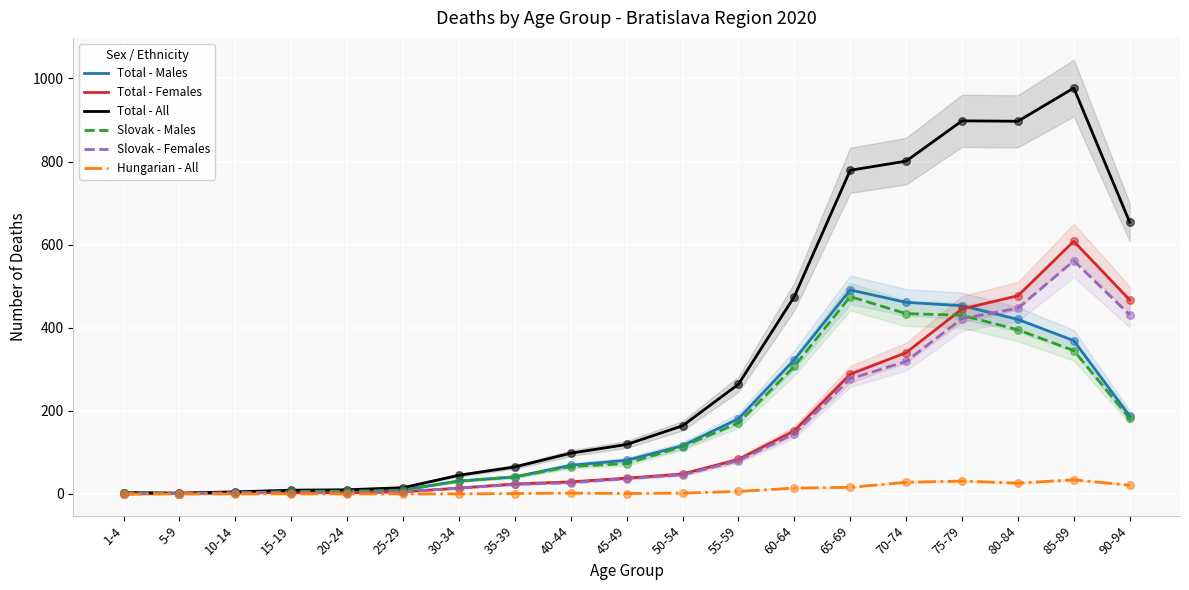

At how many categories does at least one series exceed 135?

9